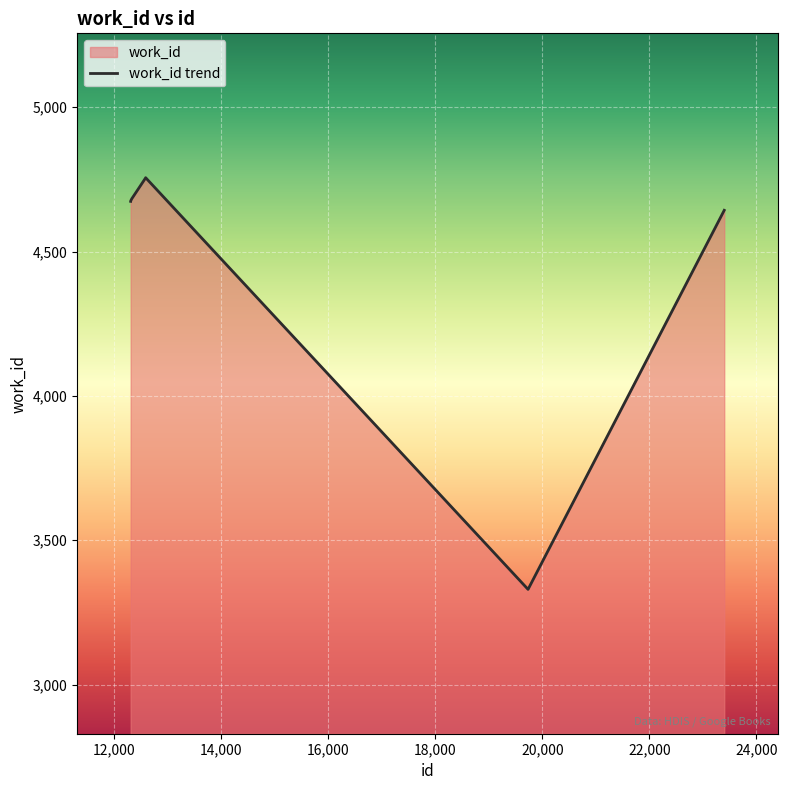

How many data points are less than 4676?

3